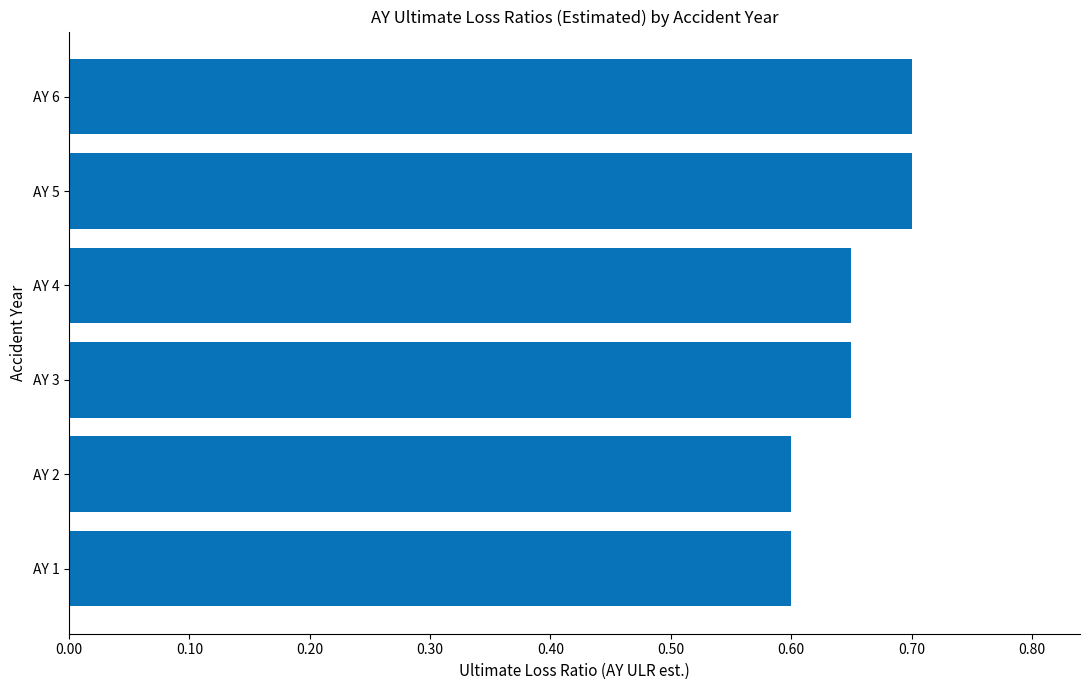

The value at AY 5 is 1.2. True or false?

False